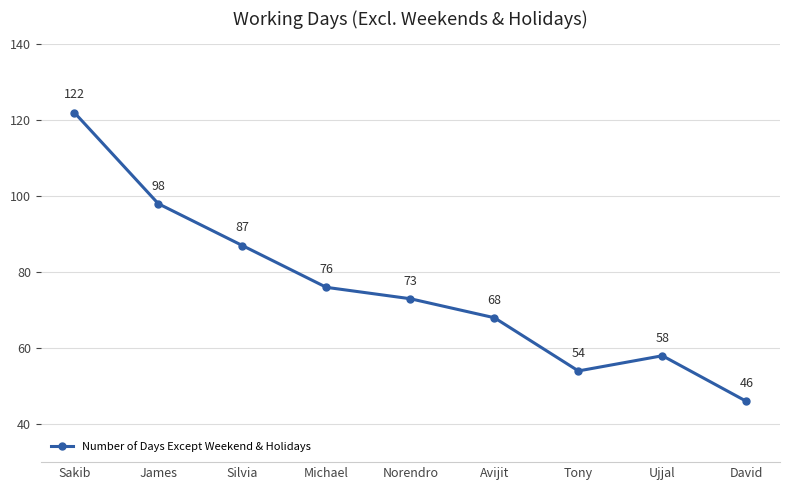

Which category has the highest value across all series?

Sakib